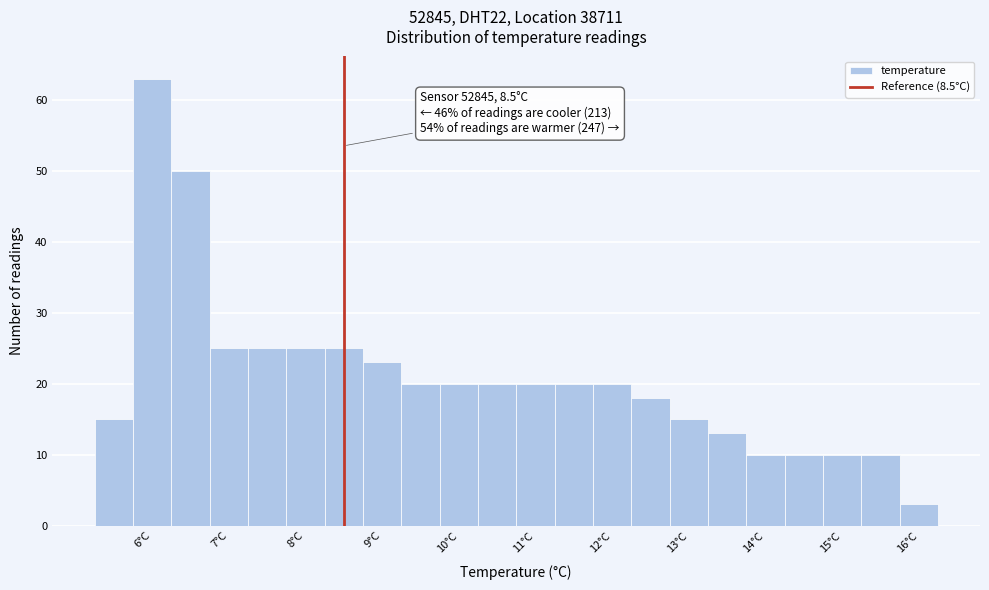

Over which range of the x-axis is the bar tallest?

5.75 to 6.25